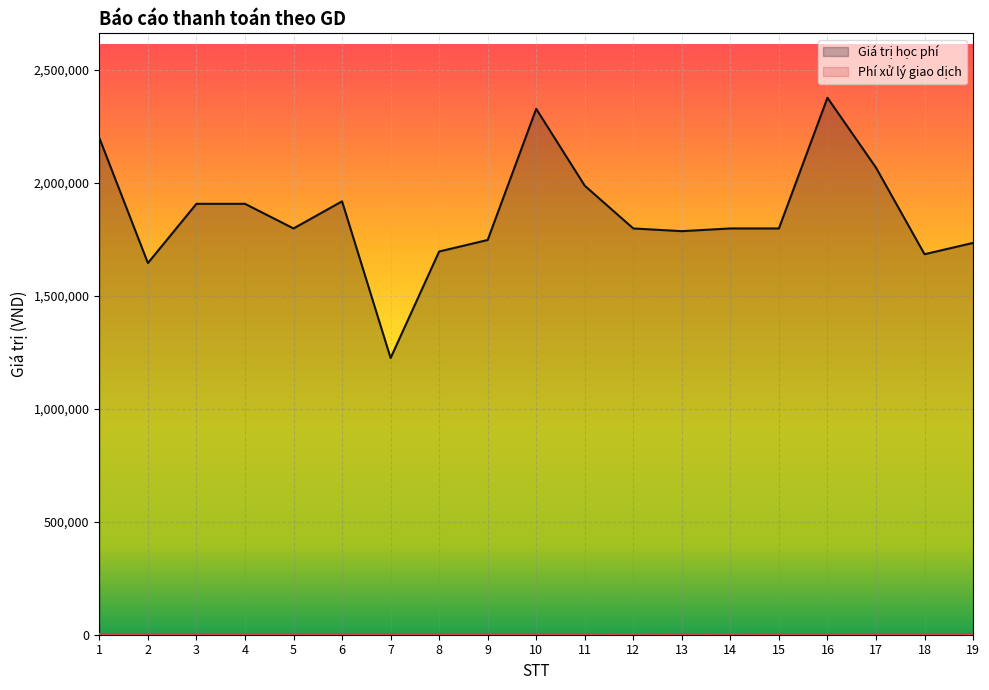

Reading left to right, what are all the values shown in this chart?

Giá trị học phí: 1=2197000	2=1644000	3=1906000	4=1906000	5=1797000	6=1917000	7=1224000	8=1695000	9=1746000	10=2326000	11=1986000	12=1797000	13=1785000	14=1797000	15=1797000	16=2375000	17=2066000	18=1683000	19=1733000
Phí xử lý giao dịch: 1=3300	2=3300	3=3300	4=3300	5=3300	6=3300	7=3300	8=3300	9=3300	10=3300	11=3300	12=0	13=3300	14=0	15=3300	16=2200	17=3300	18=3300	19=3300